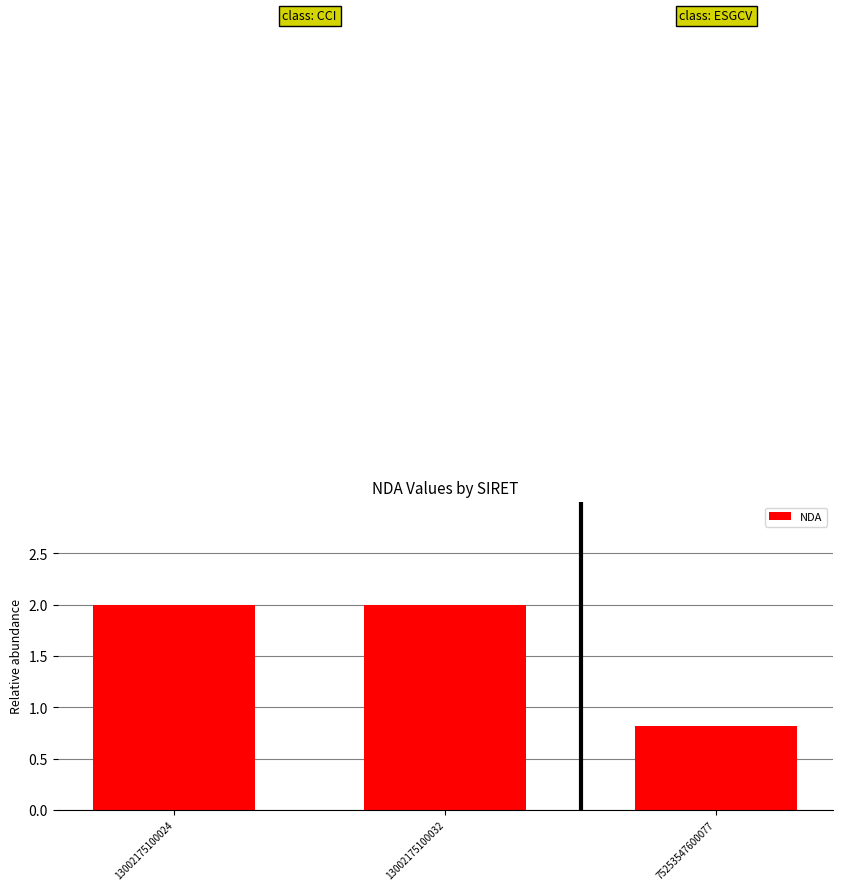

What is the value of the 3rd bar from the left?

0.8